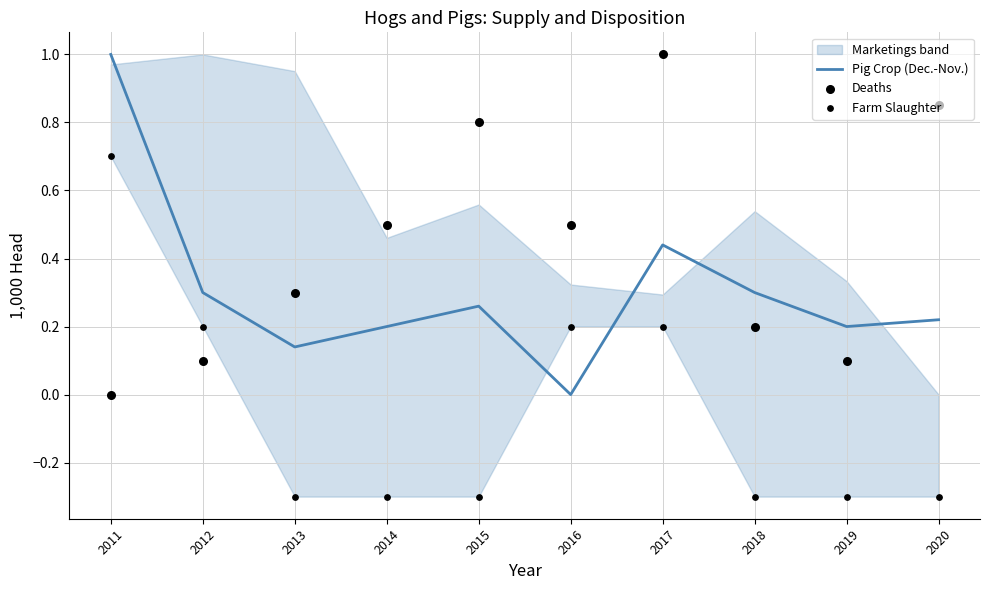

Which series contains the highest Y value?

Pig Crop (Dec.-Nov.)